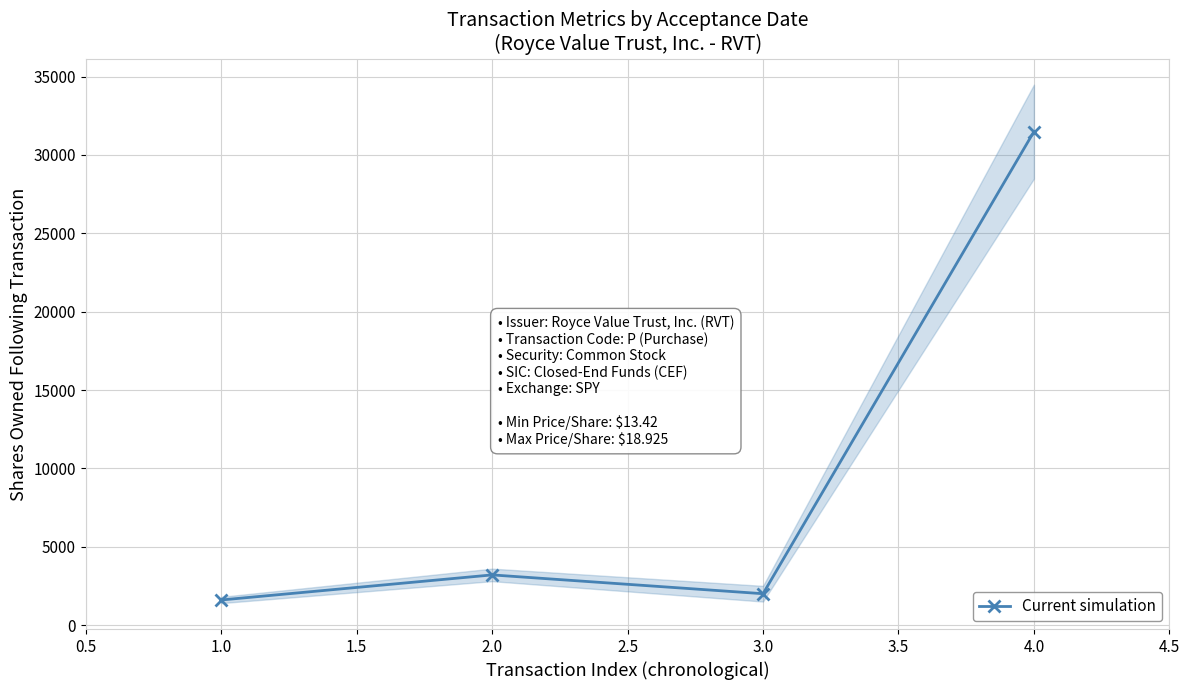

What is the value of the Current simulation point at the 3rd from the left?

2000